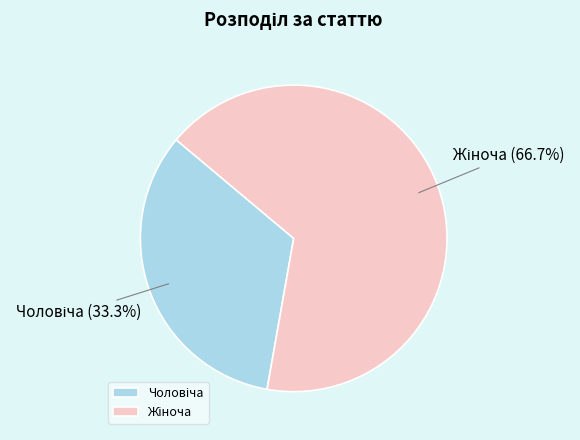

Does any single category account for the majority?

Yes